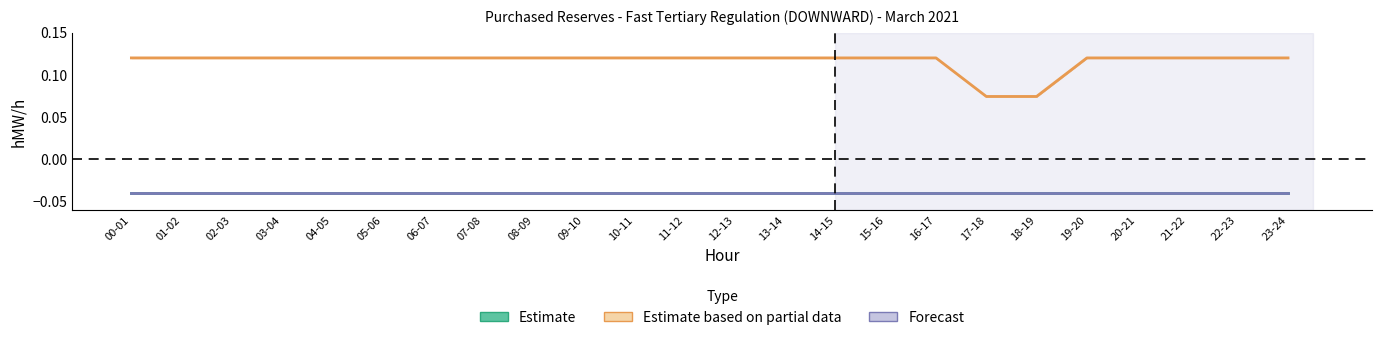

Reading left to right, extract all data points from this chart.

Estimate: 00-01=-0.0	01-02=-0.0	02-03=-0.0	03-04=-0.0	04-05=-0.0	05-06=-0.0	06-07=-0.0	07-08=-0.0	08-09=-0.0	09-10=-0.0	10-11=-0.0	11-12=-0.0	12-13=-0.0	13-14=-0.0	14-15=-0.0	15-16=-0.0	16-17=-0.0	17-18=-0.0	18-19=-0.0	19-20=-0.0	20-21=-0.0	21-22=-0.0	22-23=-0.0	23-24=-0.0
Estimate based on partial data: 00-01=0.1	01-02=0.1	02-03=0.1	03-04=0.1	04-05=0.1	05-06=0.1	06-07=0.1	07-08=0.1	08-09=0.1	09-10=0.1	10-11=0.1	11-12=0.1	12-13=0.1	13-14=0.1	14-15=0.1	15-16=0.1	16-17=0.1	17-18=0.1	18-19=0.1	19-20=0.1	20-21=0.1	21-22=0.1	22-23=0.1	23-24=0.1
Forecast: 00-01=-0.0	01-02=-0.0	02-03=-0.0	03-04=-0.0	04-05=-0.0	05-06=-0.0	06-07=-0.0	07-08=-0.0	08-09=-0.0	09-10=-0.0	10-11=-0.0	11-12=-0.0	12-13=-0.0	13-14=-0.0	14-15=-0.0	15-16=-0.0	16-17=-0.0	17-18=-0.0	18-19=-0.0	19-20=-0.0	20-21=-0.0	21-22=-0.0	22-23=-0.0	23-24=-0.0